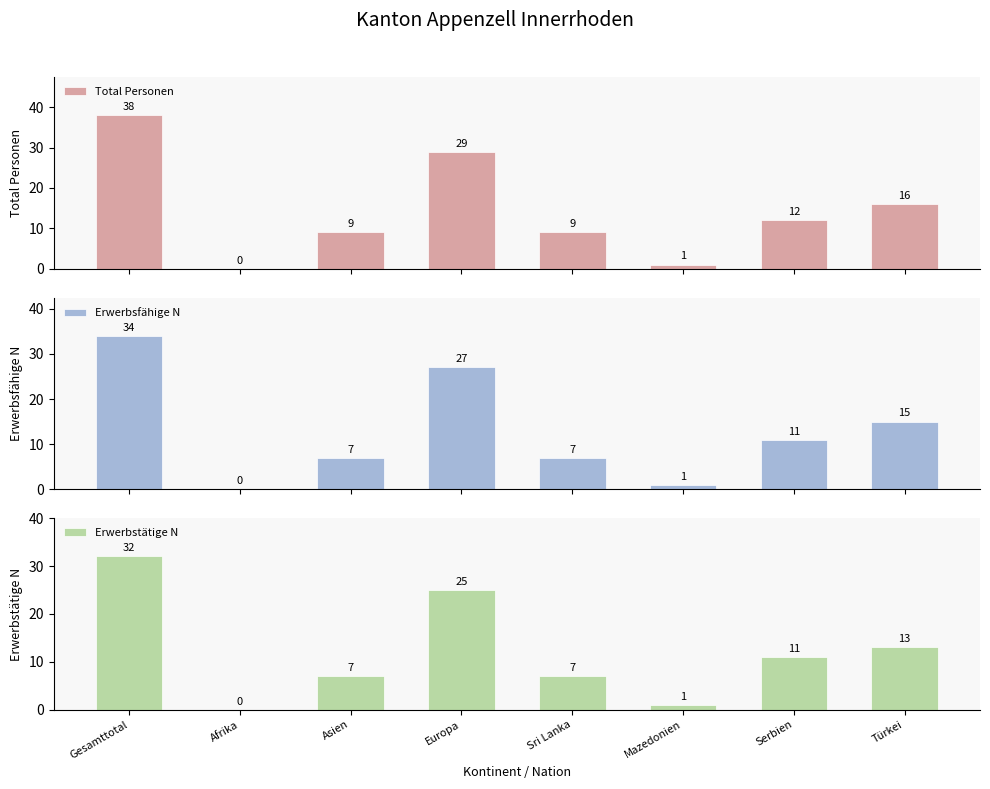

What is the label of the 6th bar from the left?

Mazedonien